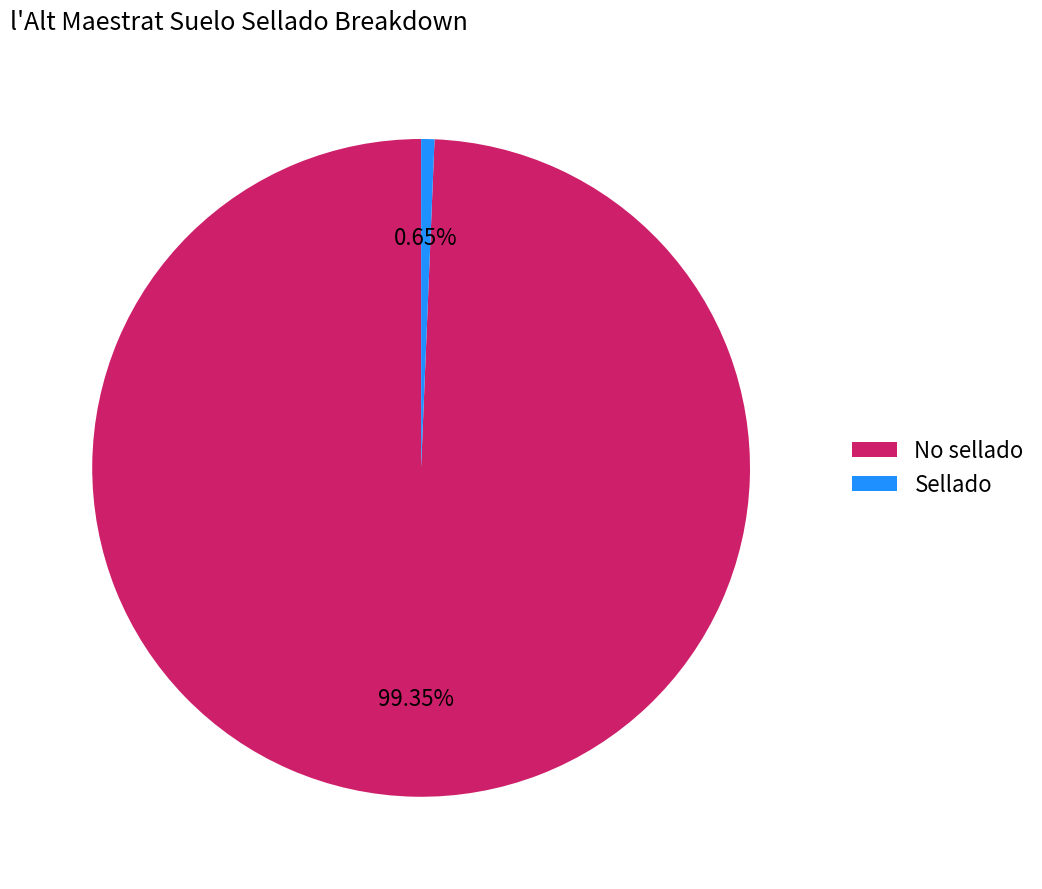

Is it true that Sellado is 1% of the pie?

True